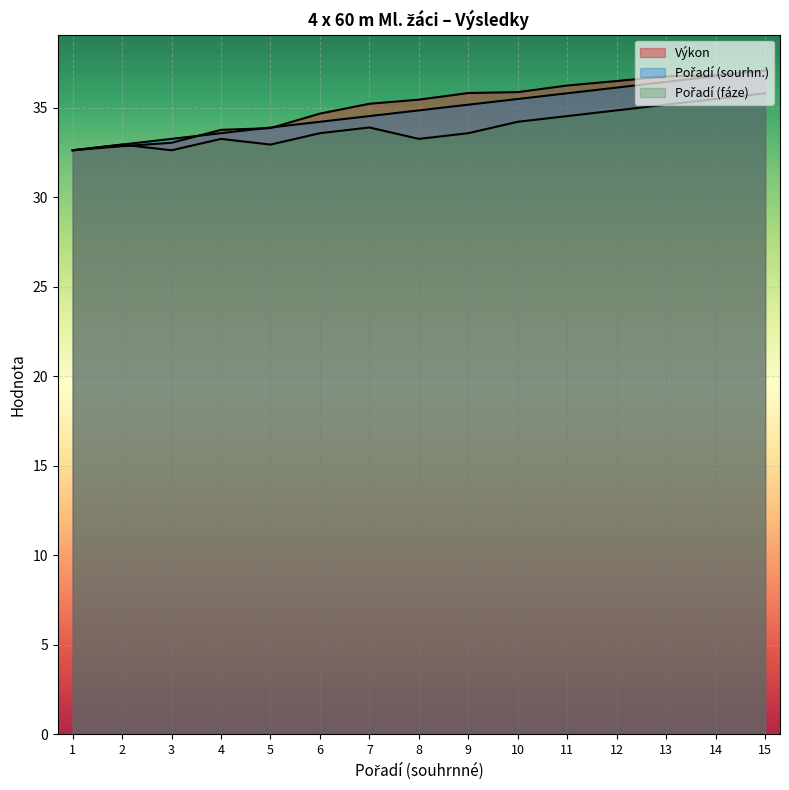

What is the lowest value of the Pořadí (sourhn.) series?

32.6